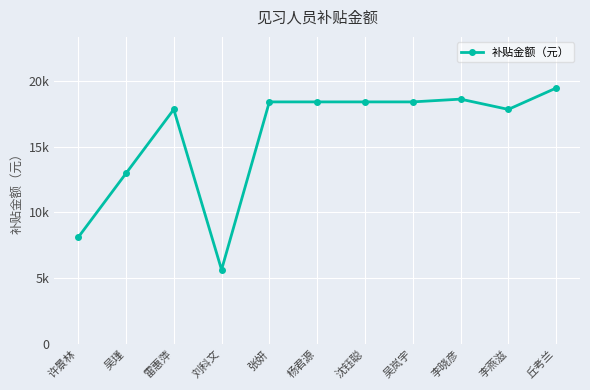

What is the difference between the second highest and minimum values?

12960